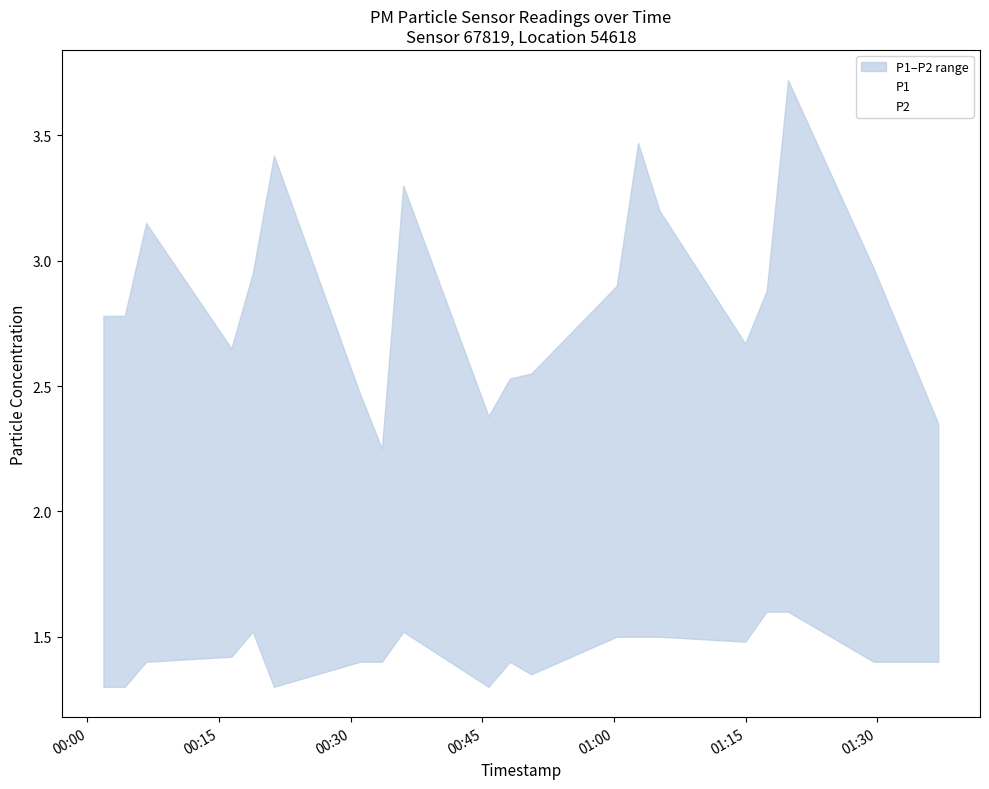

What is the lowest value of the P2 series?

1.3